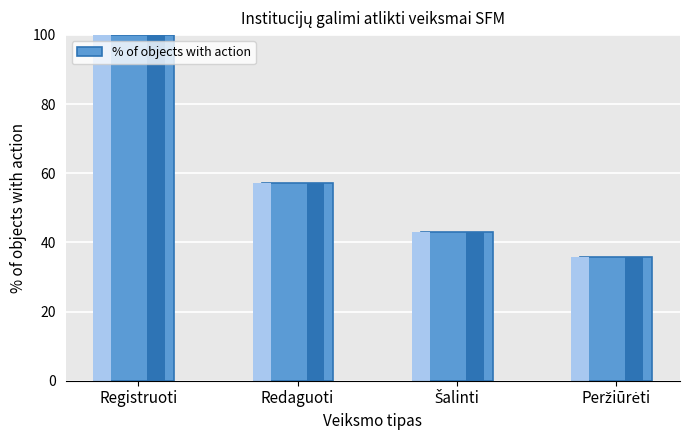

Reading left to right, what are all the values shown in this chart?

100.0	57.1	42.9	35.7